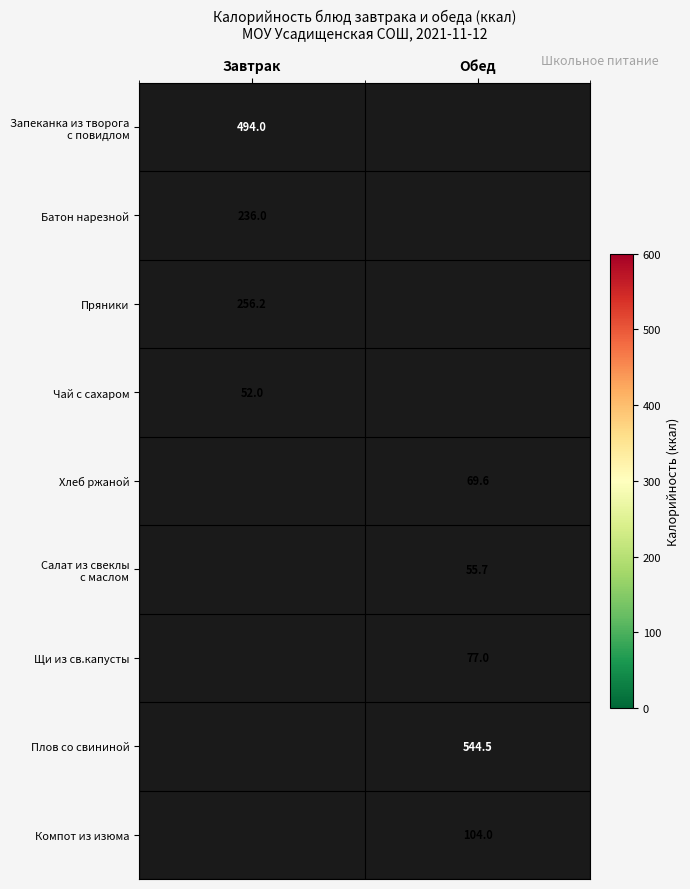

The Компот из изюма series shows 41.8 at Обед. True or false?

False